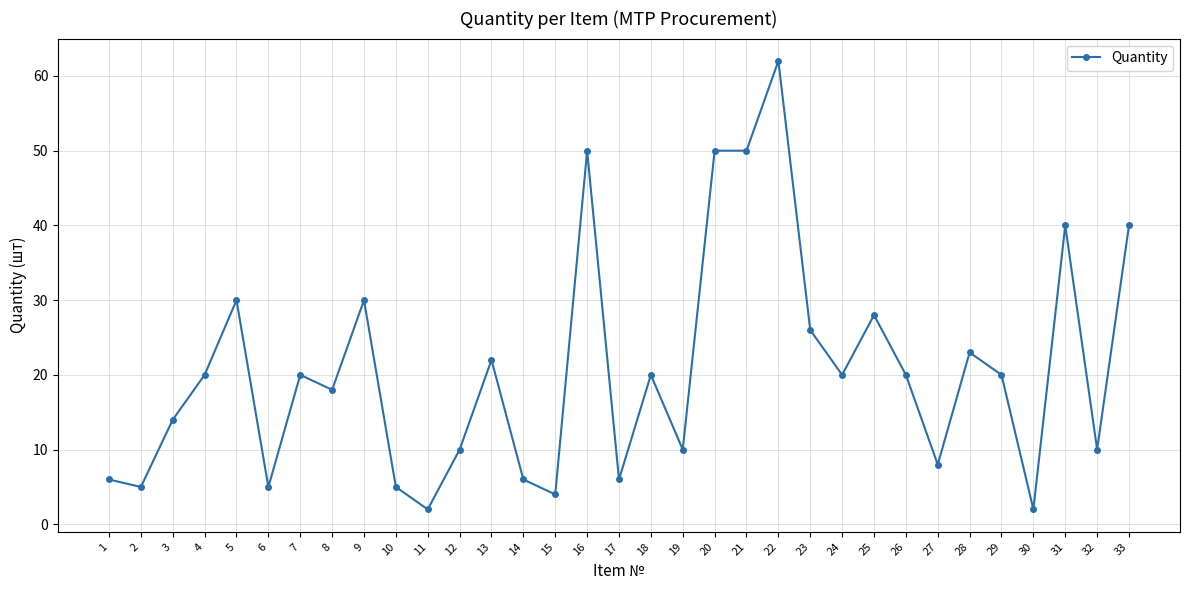

Reading left to right, what are all the values shown in this chart?

1=6	2=5	3=14	4=20	5=30	6=5	7=20	8=18	9=30	10=5	11=2	12=10	13=22	14=6	15=4	16=50	17=6	18=20	19=10	20=50	21=50	22=62	23=26	24=20	25=28	26=20	27=8	28=23	29=20	30=2	31=40	32=10	33=40